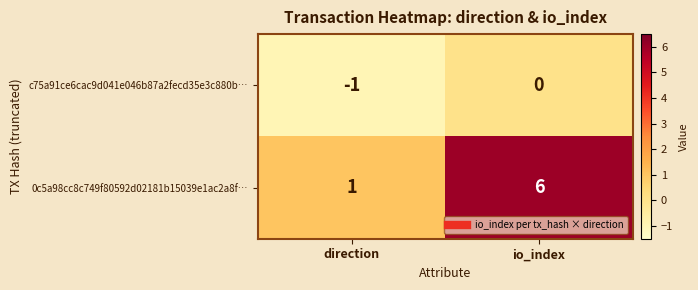

What is the spread (max minus min) of values at io_index?

6